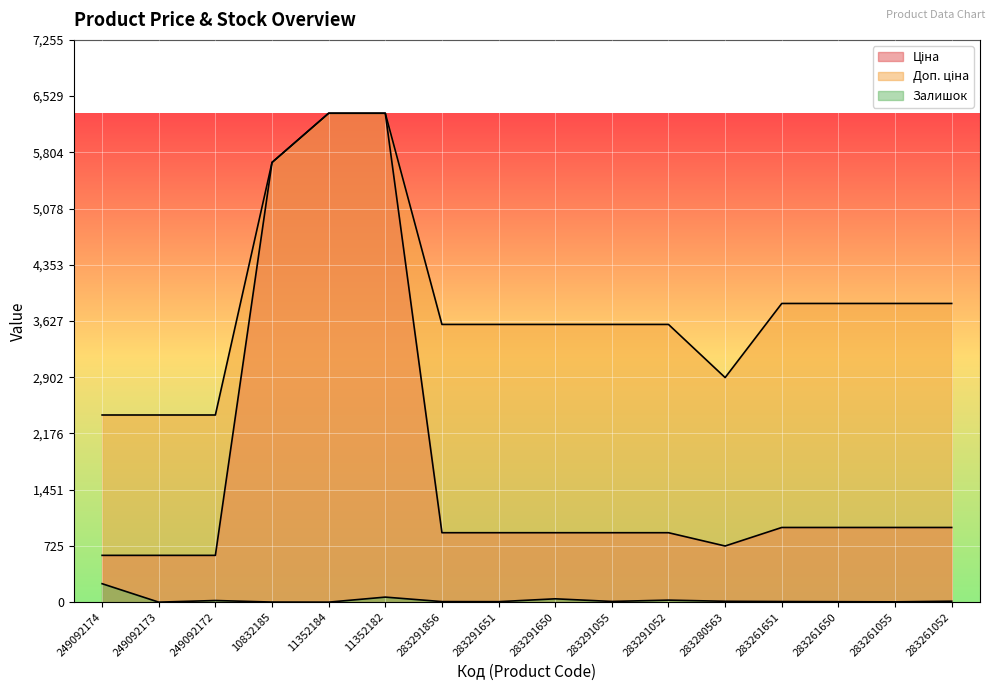

What is the value of the Залишок point at the 16th from the left?

12.0